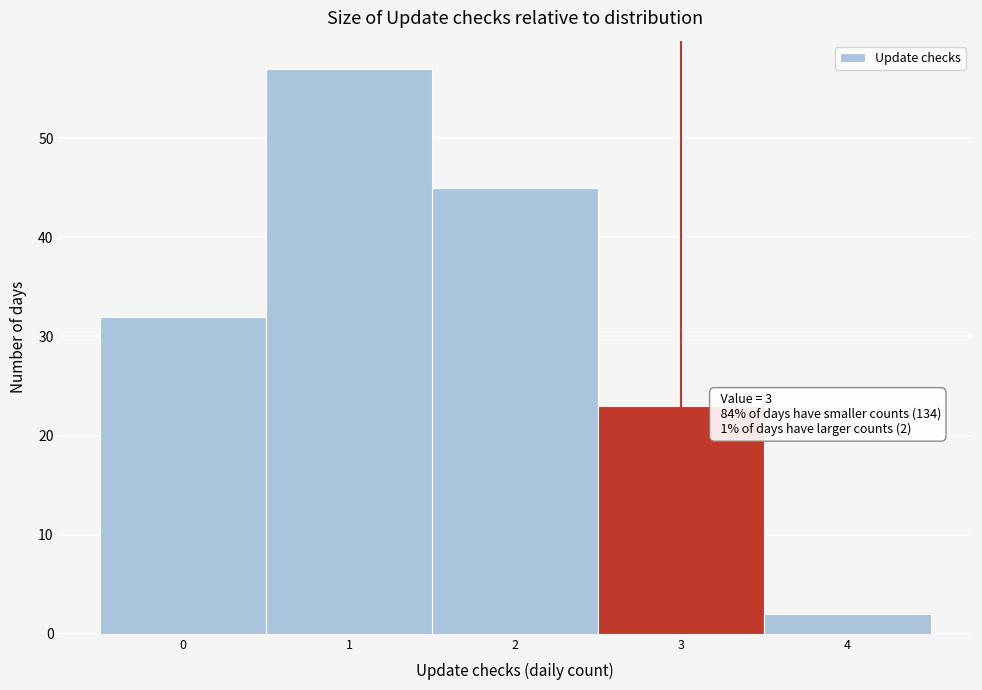

Over which range of the x-axis is the bar tallest?

0.5 to 1.5